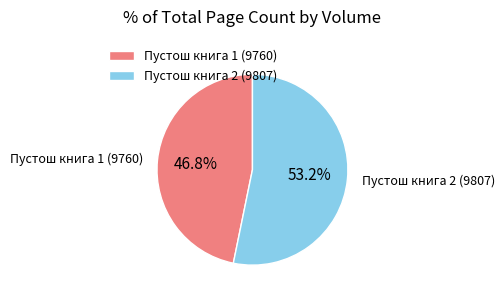

Does Пустош книга 2 (9807) account for over 50% of the chart?

Yes